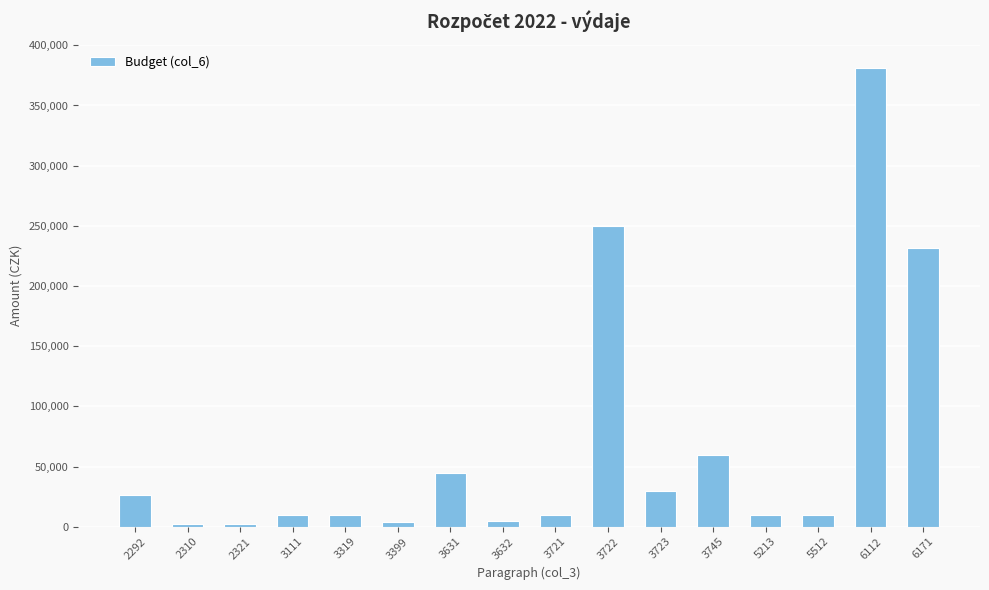

What is the sum of the values at 3721 and 3111?

20000